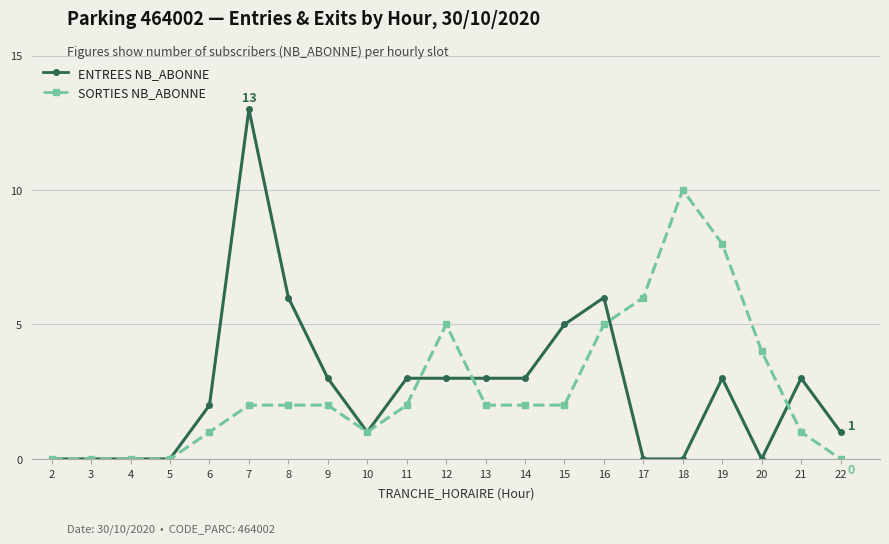

True or false: ENTREES NB_ABONNE has more than 2 points higher than both neighbors.

True